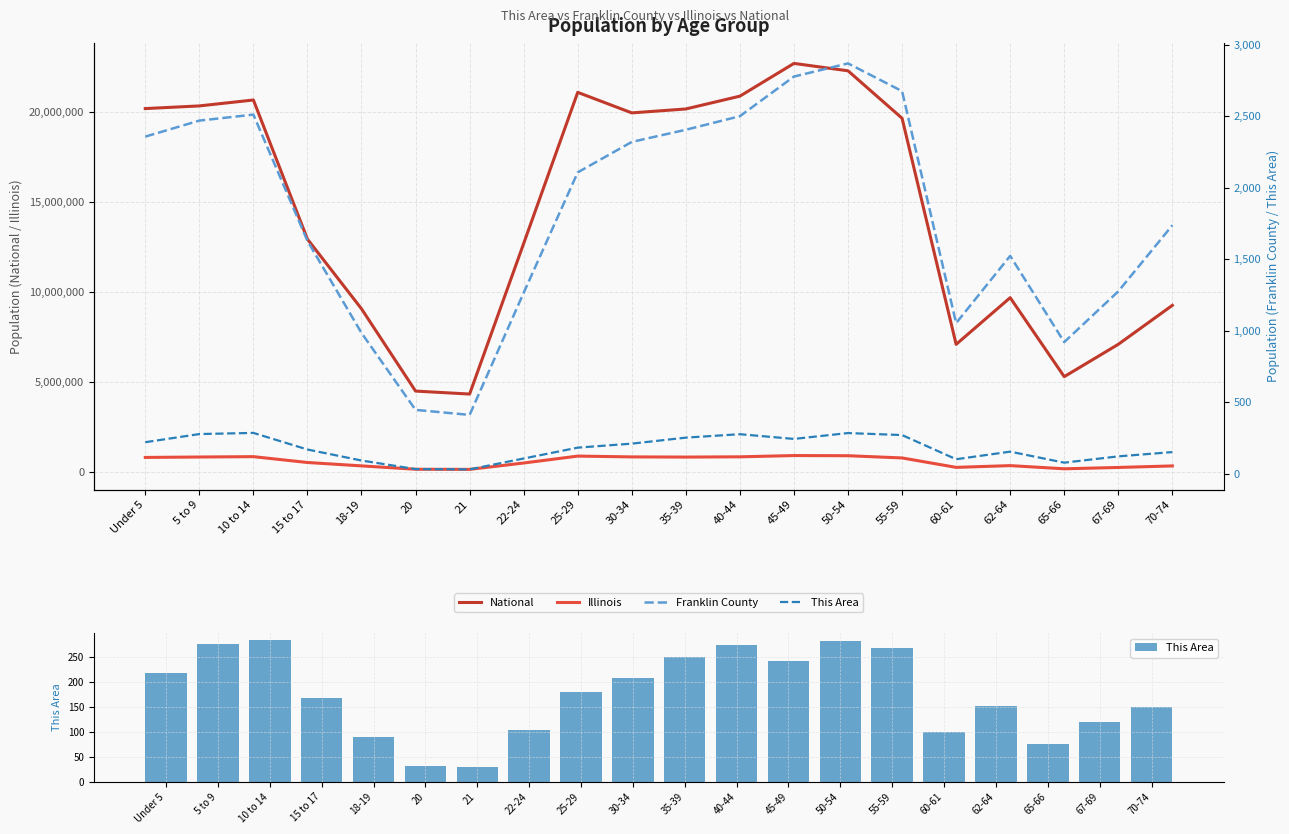

What is the difference between the maximum and minimum values in the National series?

18354297